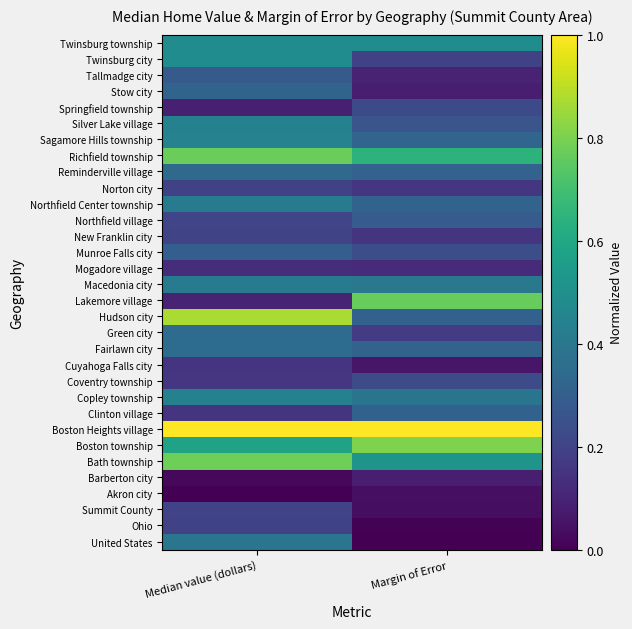

What is the maximum value shown in the chart?

1.0